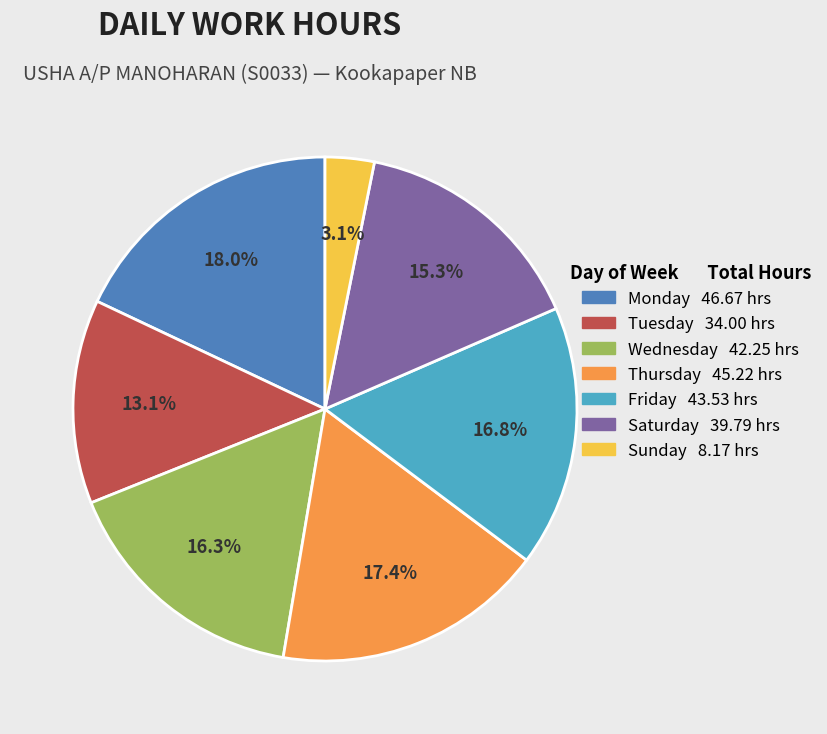

Which slice is the smallest?

Sunday 8.17 hrs